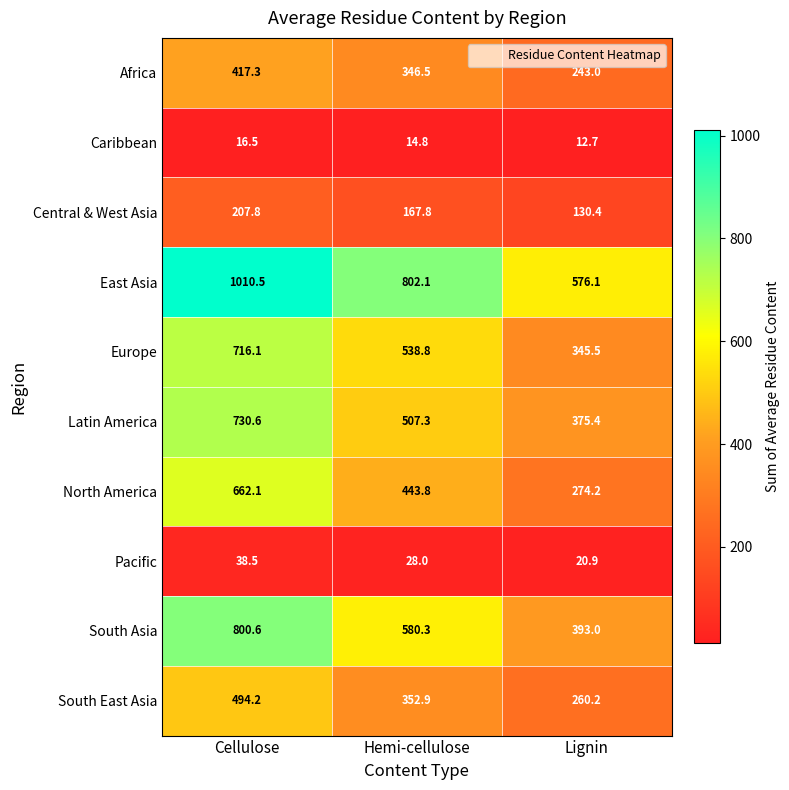

At which label does Europe reach its minimum?

Lignin